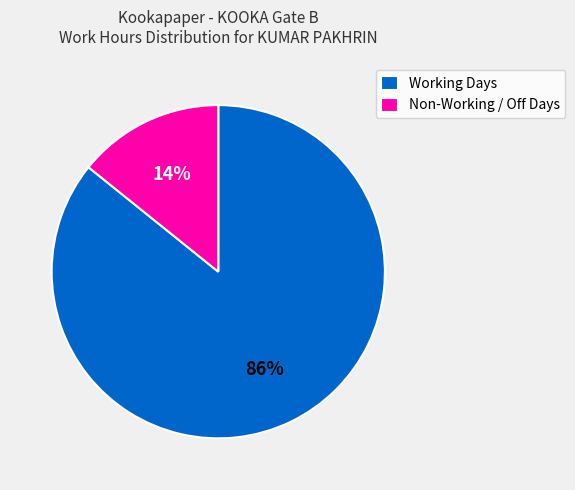

What is the smallest slice in the pie chart?

Non-Working / Off Days